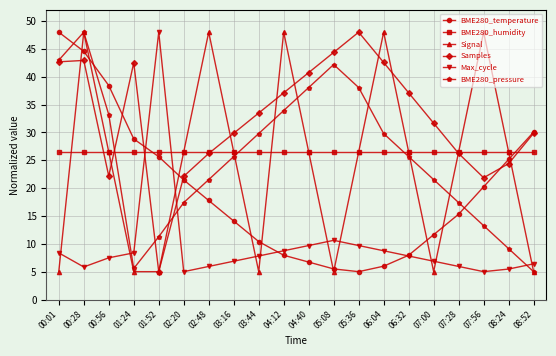

Count the number of data series in this chart.

6